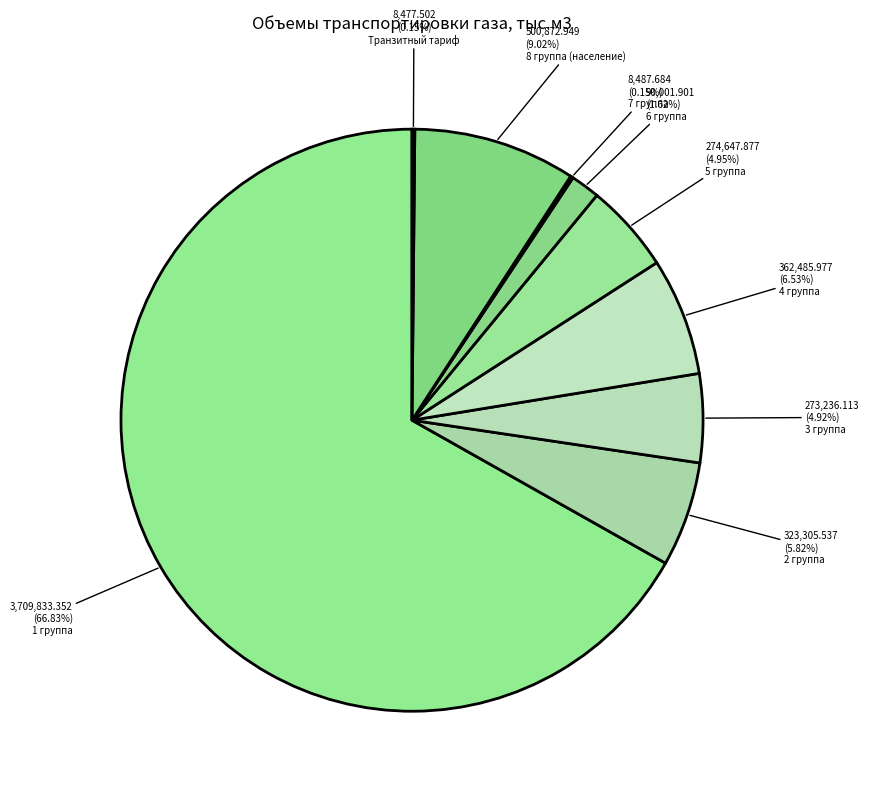

Do 3 группа and 2 группа together represent more than half of the pie?

No